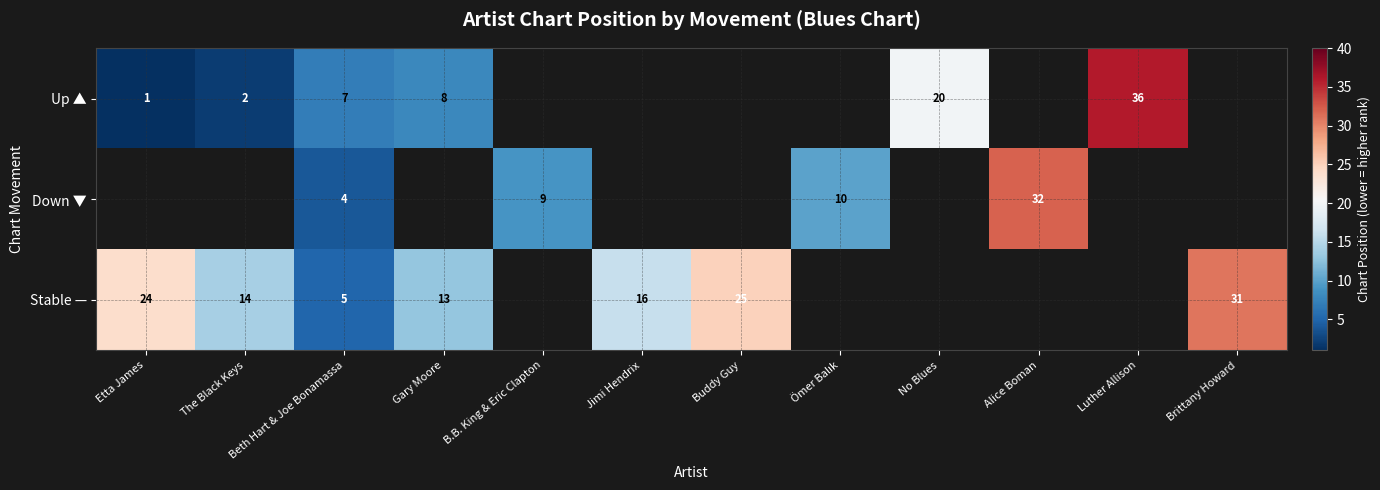

True or false: Stable — has a value of 25 at Buddy Guy.

True